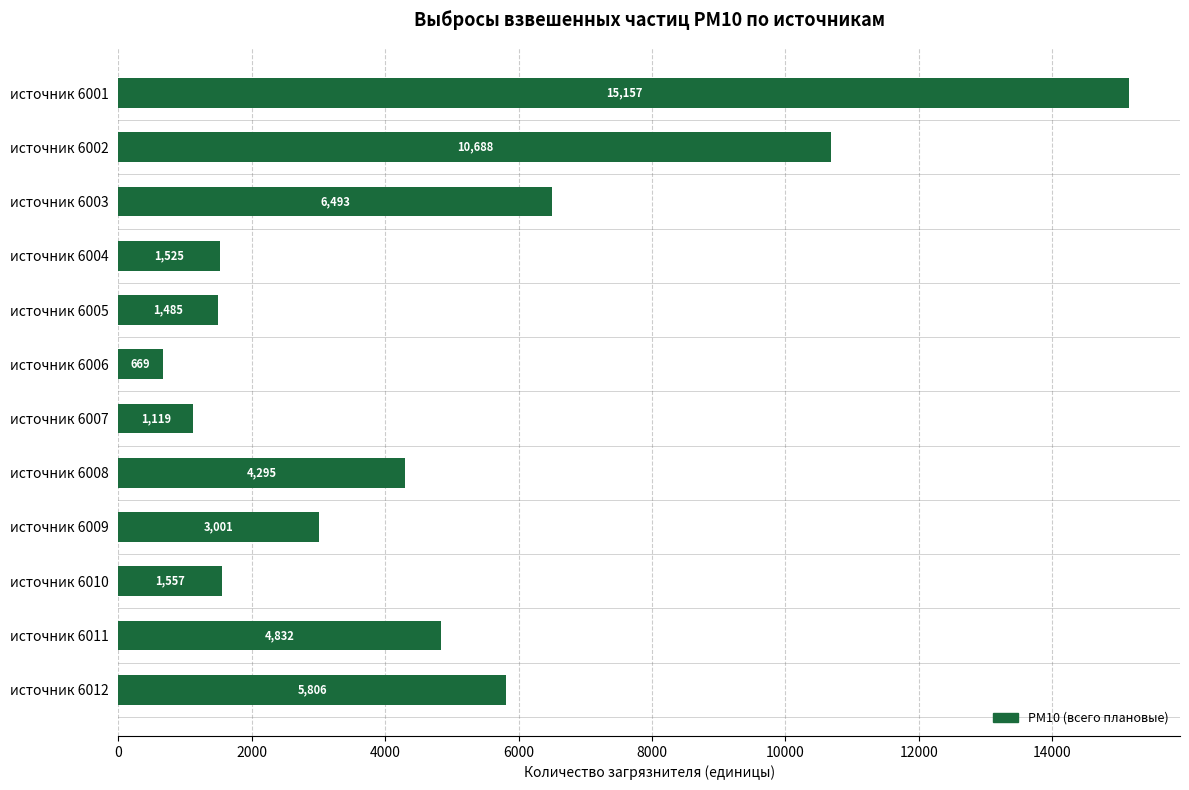

How many data points are less than 4294?

6